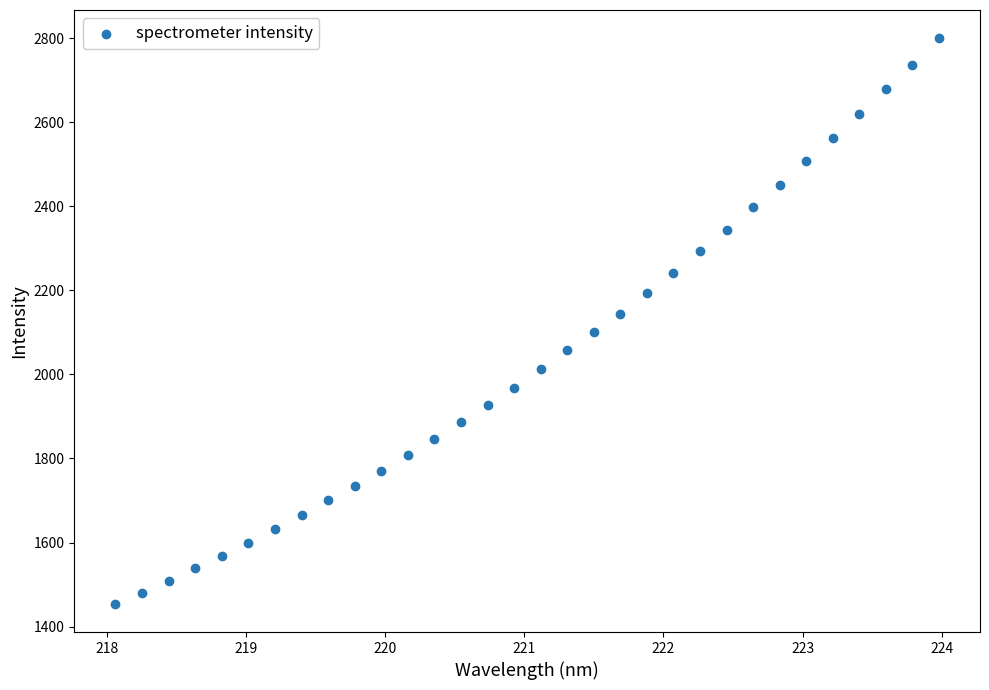

What is the range of X values (max minus min)?

5.9